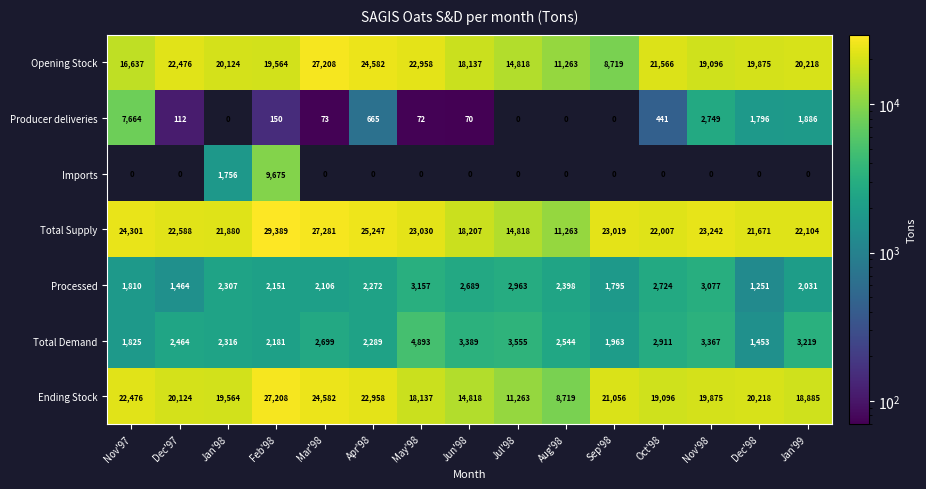

How many values in the Processed series are below 2272?

7